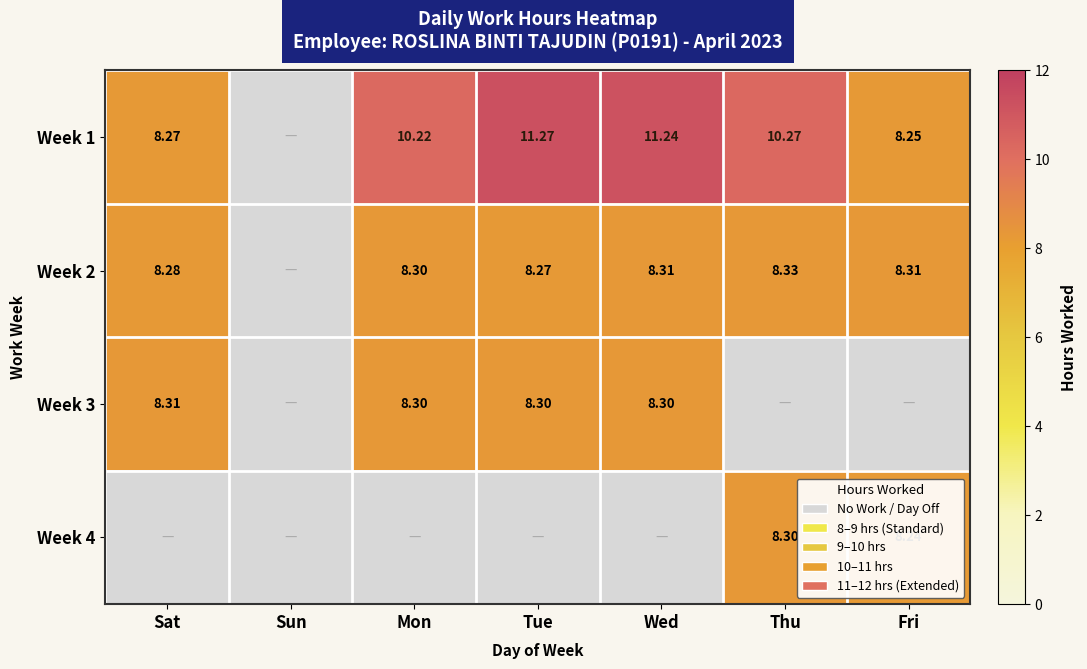

Is it true that Week 3 equals 8.3 at Tue?

True